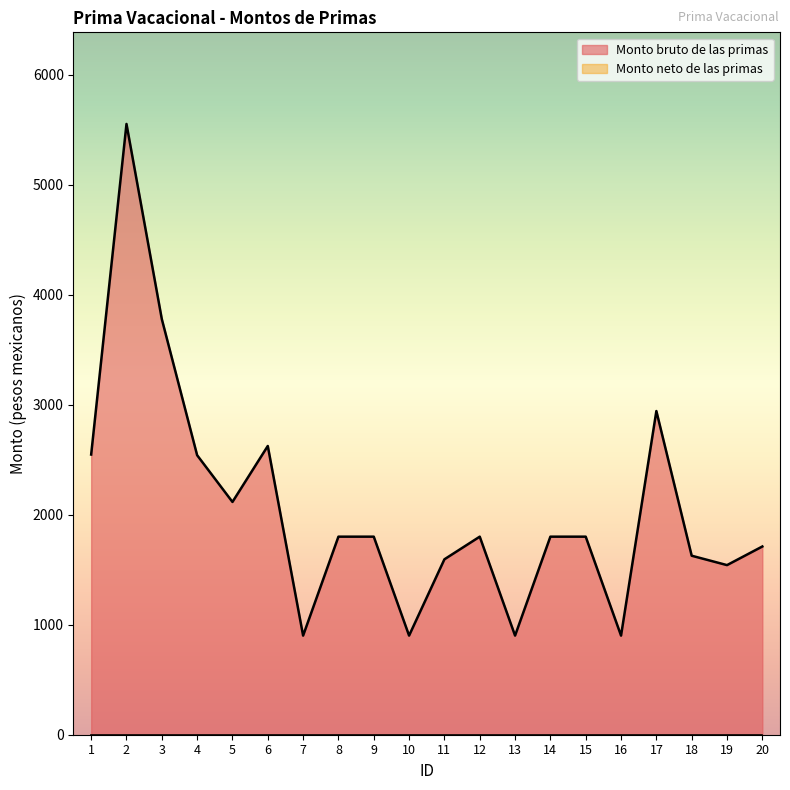

Which series changed the most between 13 and 19?

Monto bruto de las primas